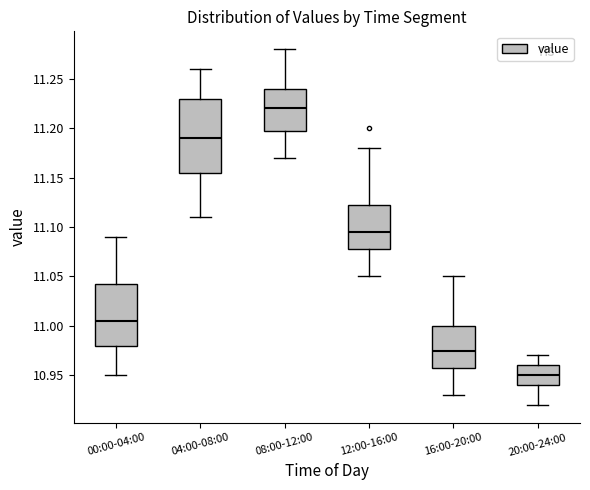

Comparing the boxes themselves (not the whiskers), which one is the tallest?

04:00-08:00